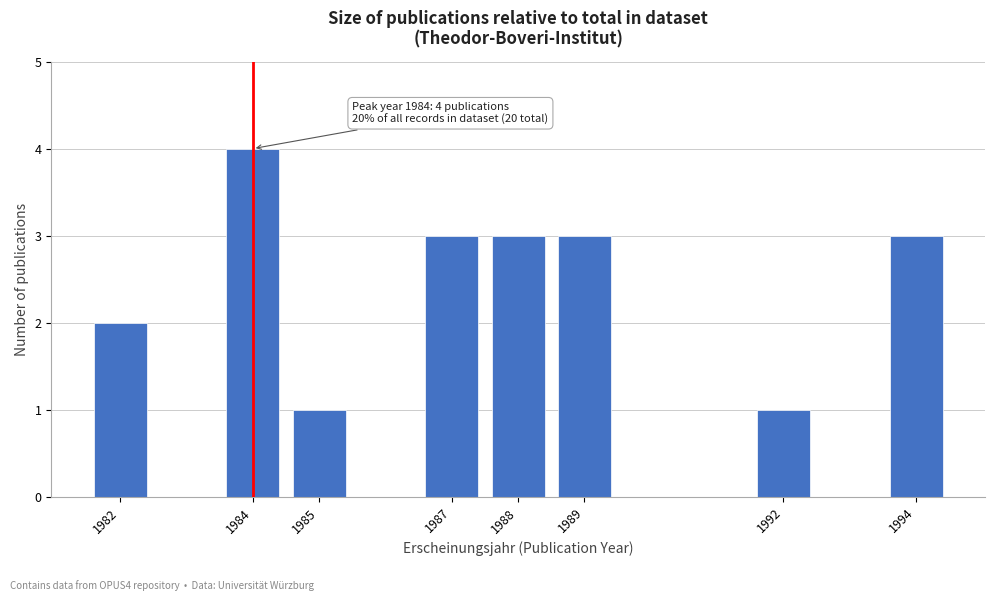

Reading left to right, transcribe all the data shown in this chart.

2	4	1	3	3	3	1	3